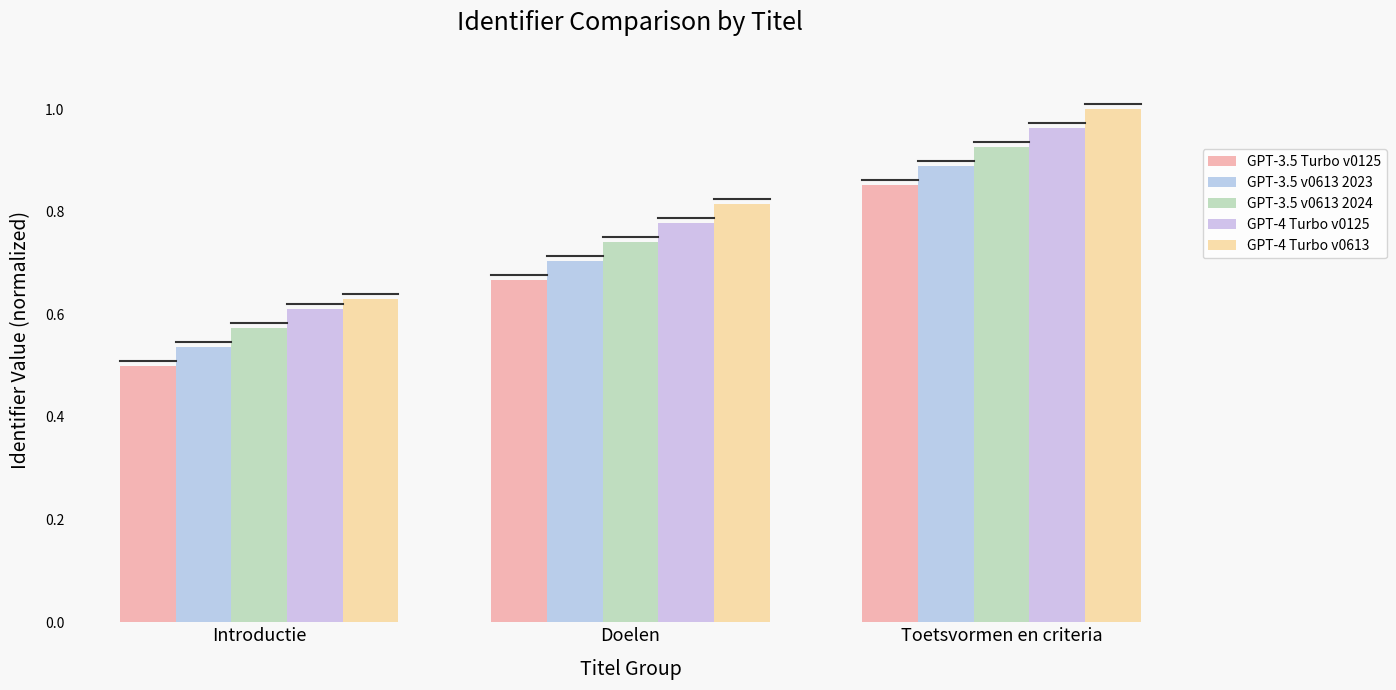

Does the chart contain stacked bars?

No